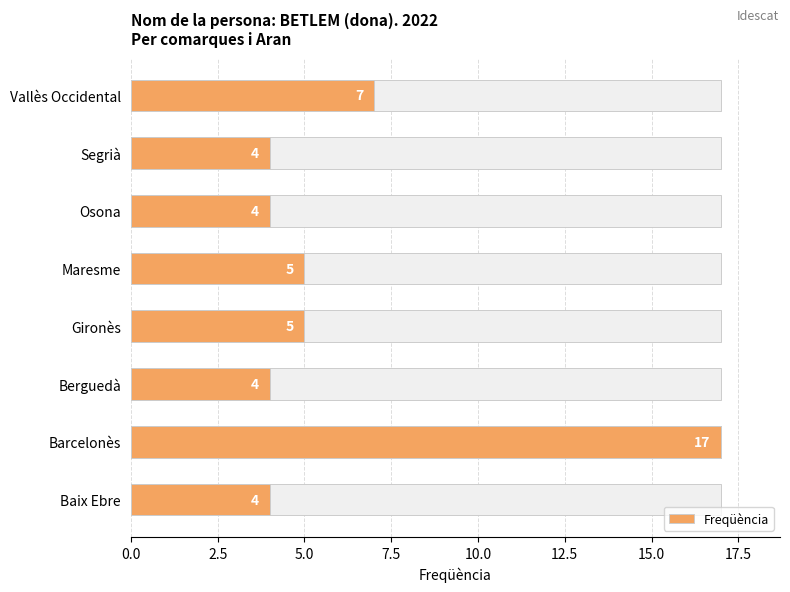

Does the chart contain any negative values?

No